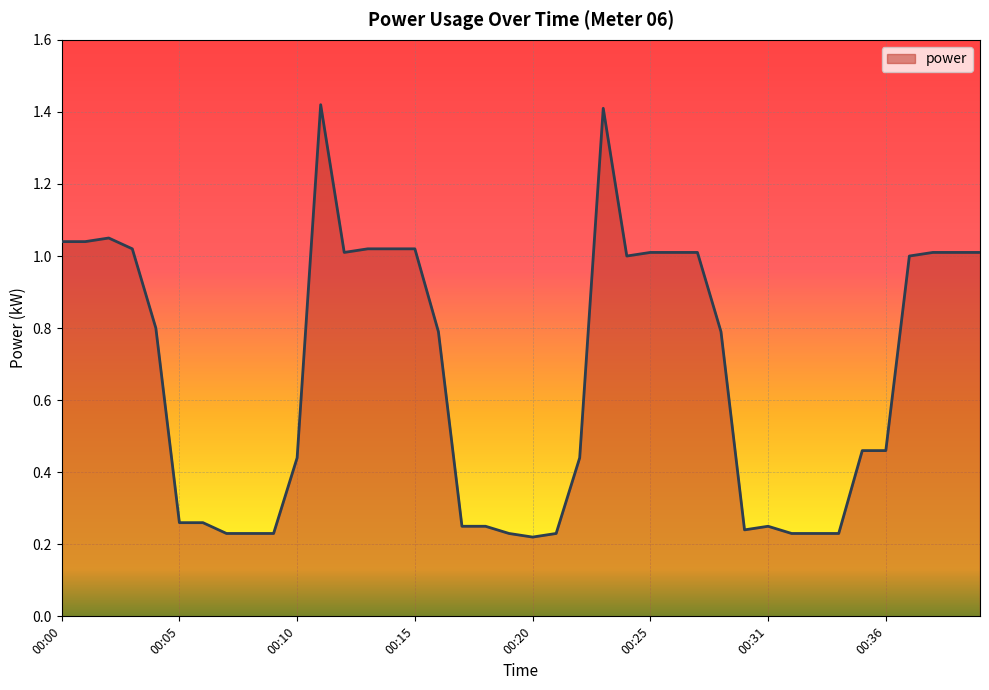

True or false: there are more than 0 points higher than both neighbors.

True